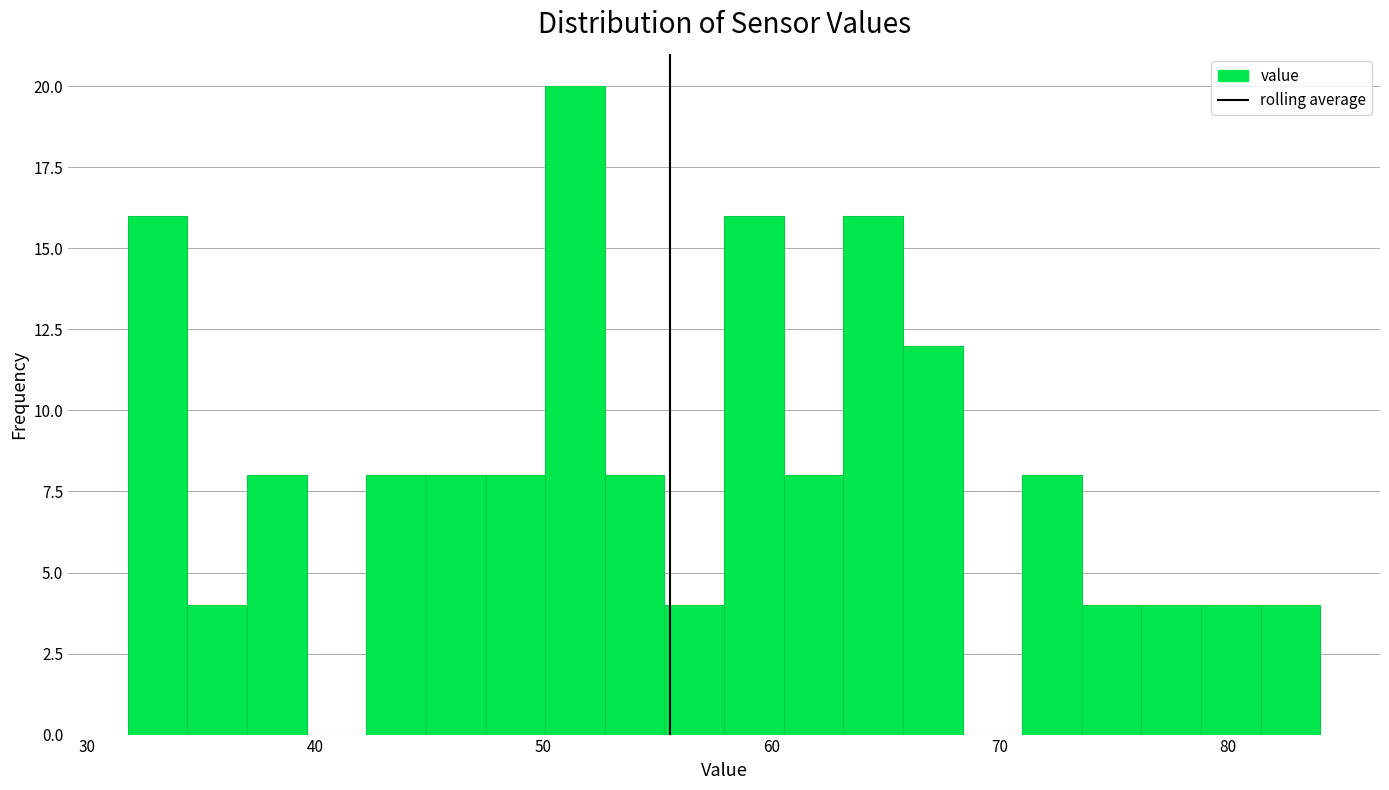

Around what value on the x-axis is the tallest bar? Give the approximate position of its centre, as read against the axis.

51